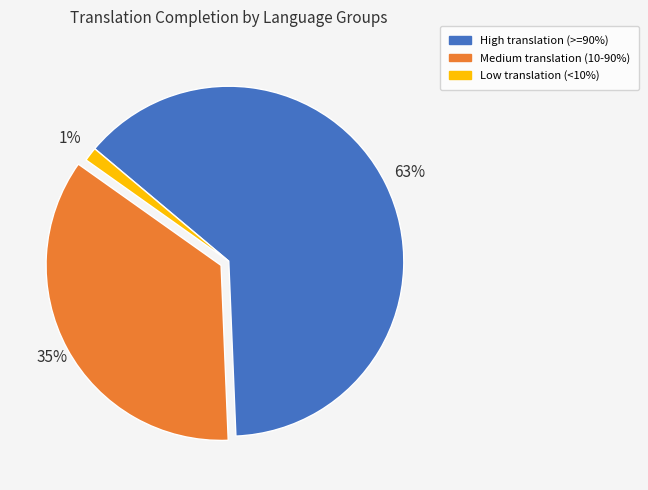

Is there any slice that represents more than half of the pie?

Yes